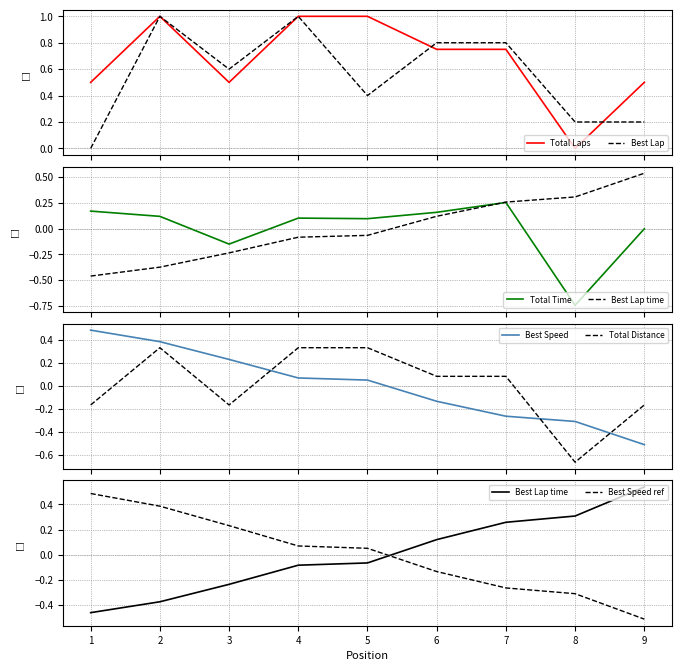

After their last crossing, which series has the higher values: Best Speed or Total Distance?

Total Distance